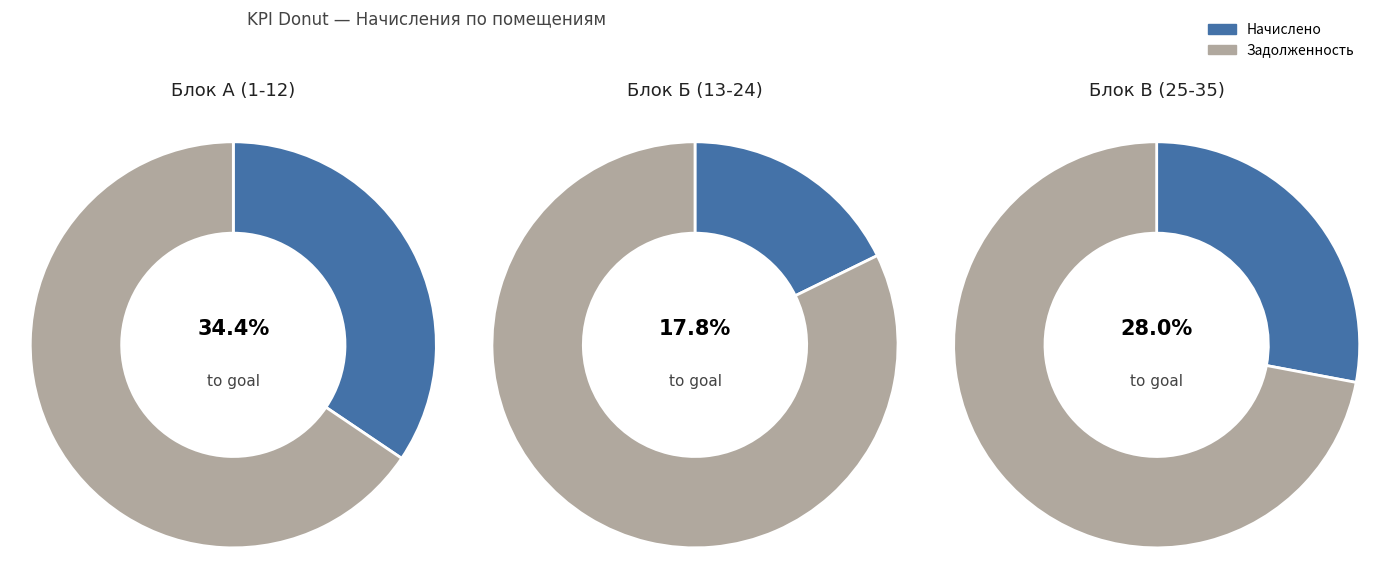

The 14 slice represents 1% of the pie. True or false?

False